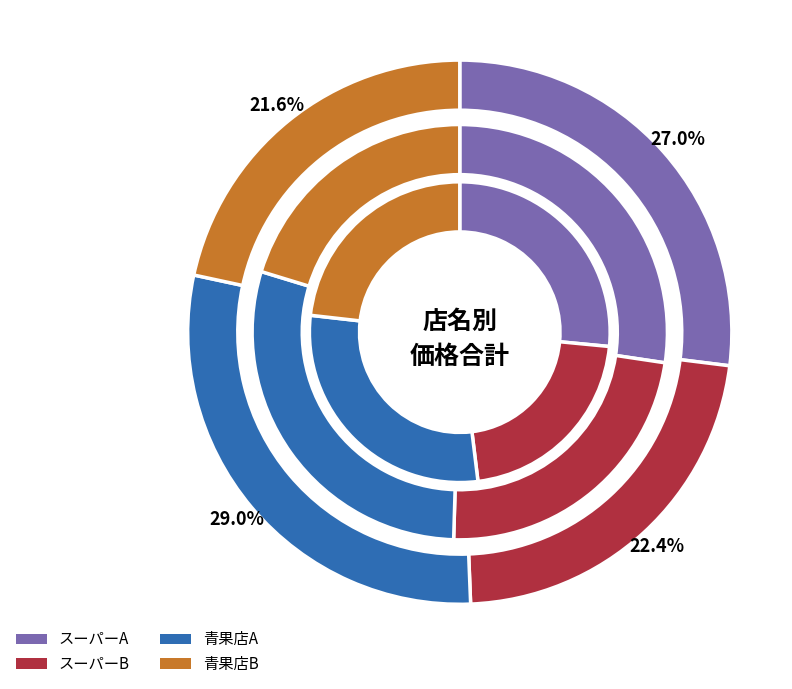

To the nearest percent, what percentage of the pie is 2?

29%